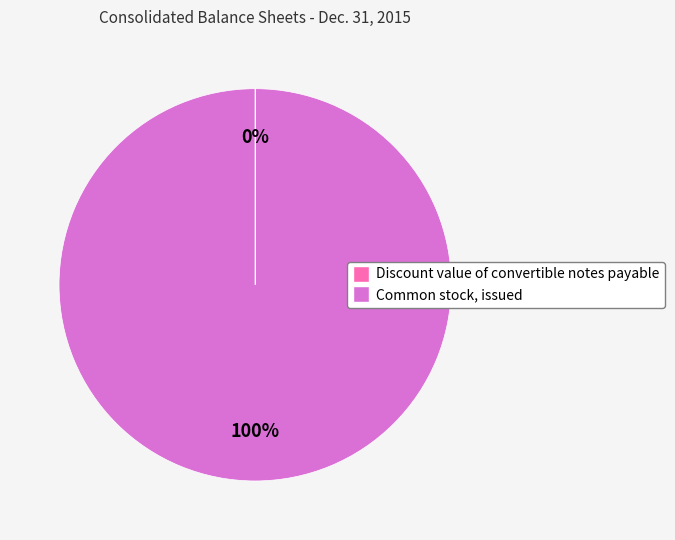

Which category has the biggest portion of the pie?

Common stock, issued